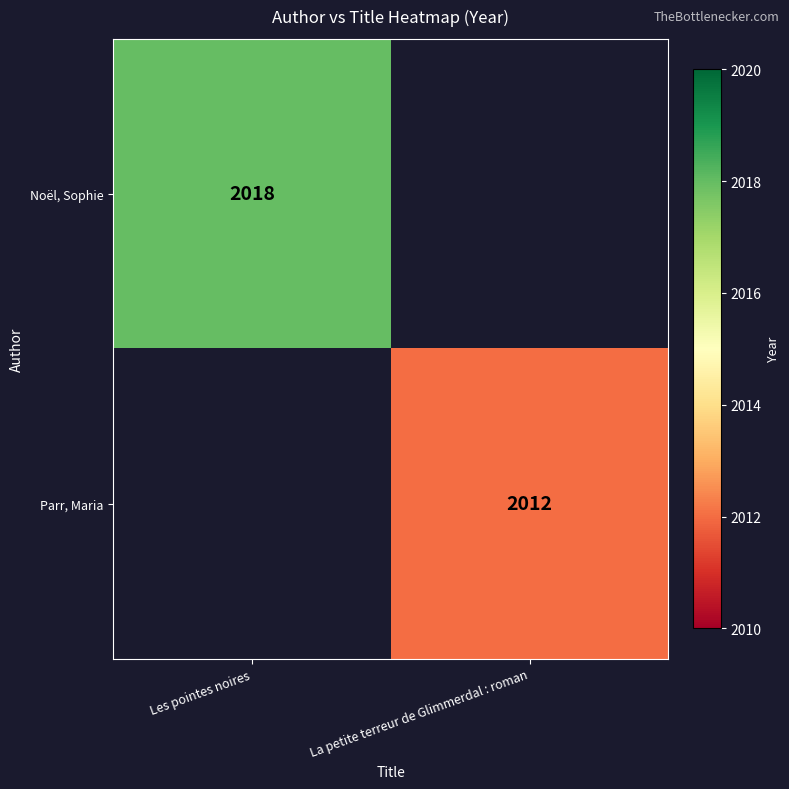

True or false: Parr, Maria has a value of 2767.0 at La petite terreur de Glimmerdal : roman.

False